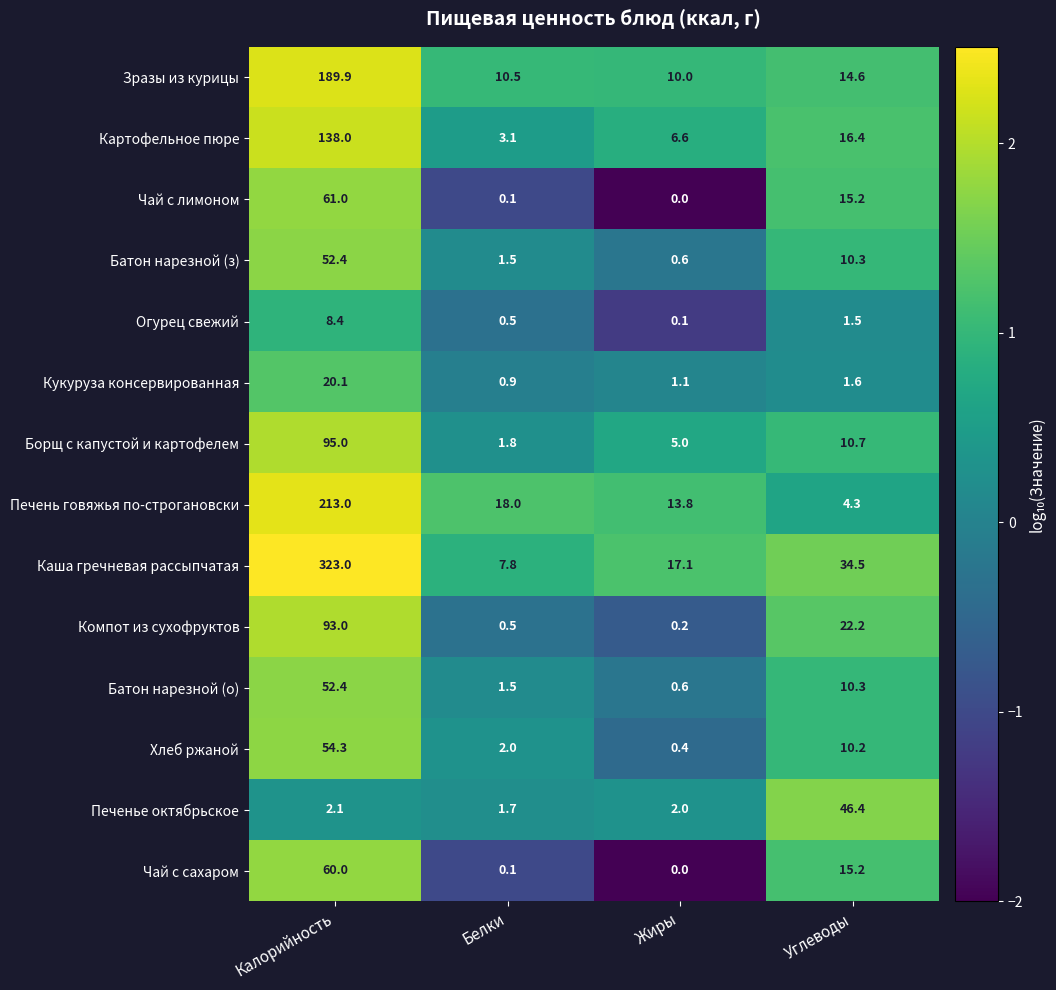

Which series has the largest total across all categories?

Каша гречневая рассыпчатая